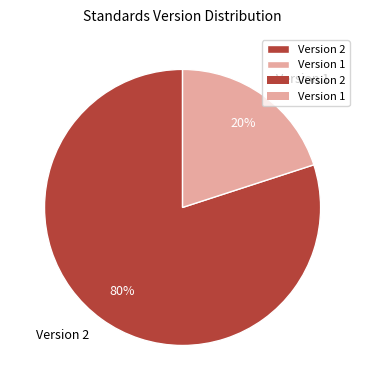

Which has a higher value, Version 1 or Version 2?

Version 2